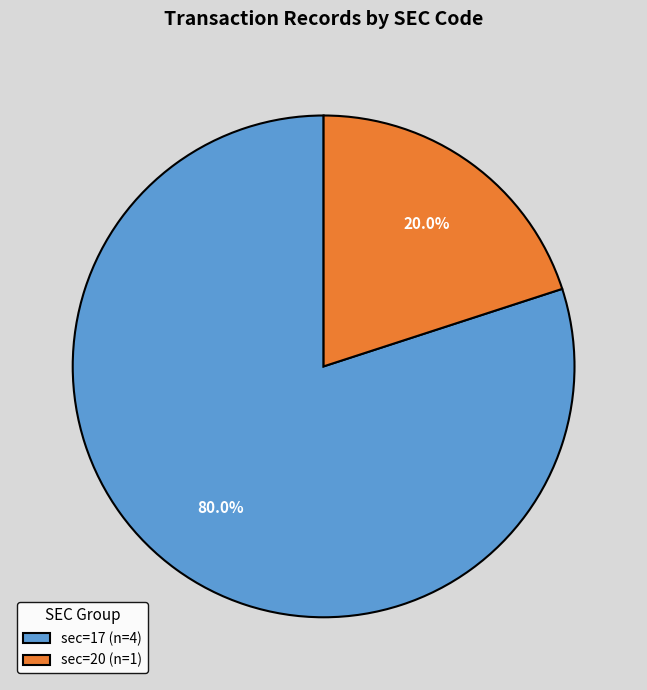

To the nearest percent, what is the difference between the sec=20 and sec=17 slice percentages?

60%